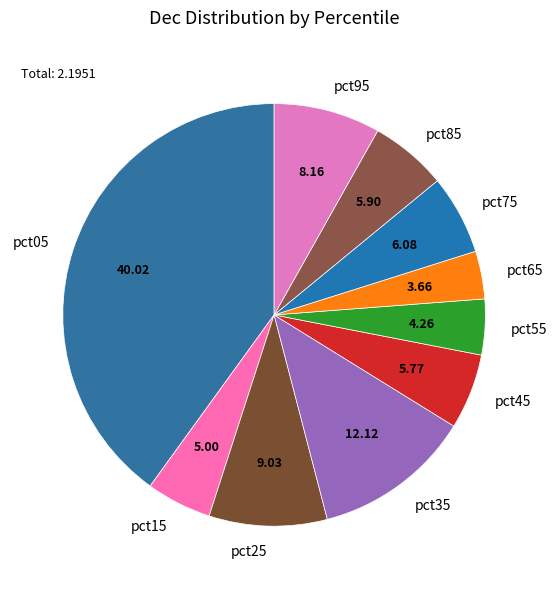

Is it true that pct25 is 20% of the pie?

False